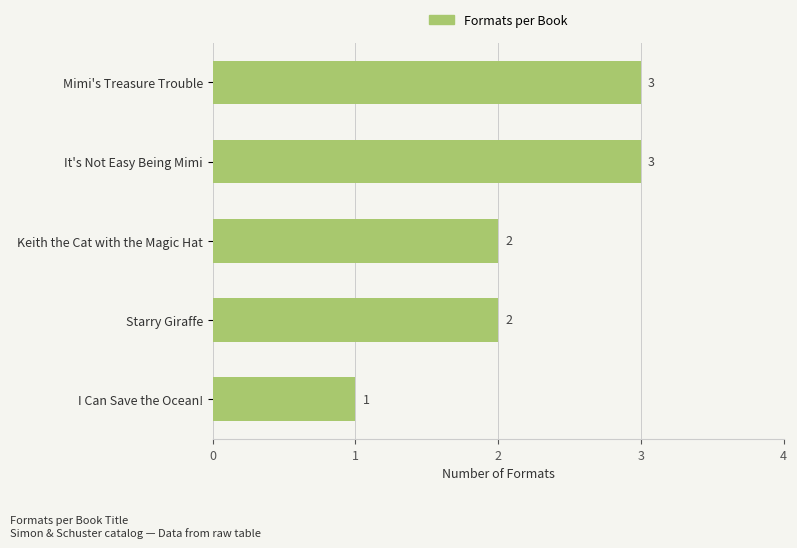

How many values are between 2 and 3?

4